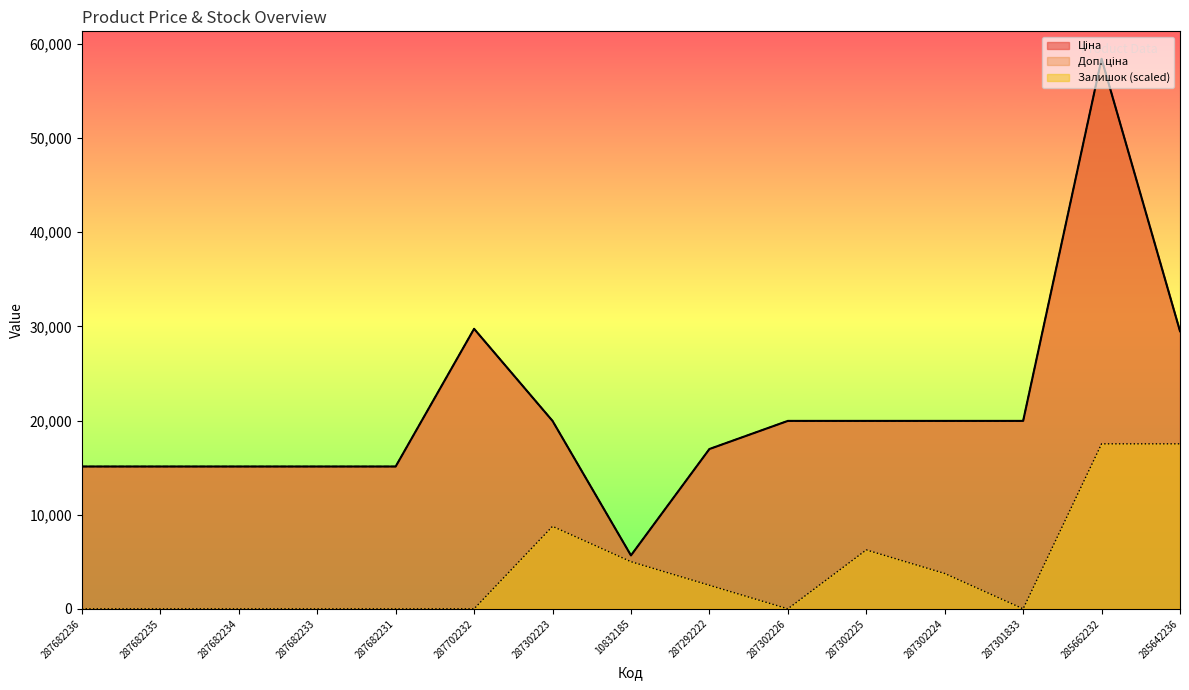

What are all the series names shown in the legend?

Ціна, Доп. ціна, Залишок